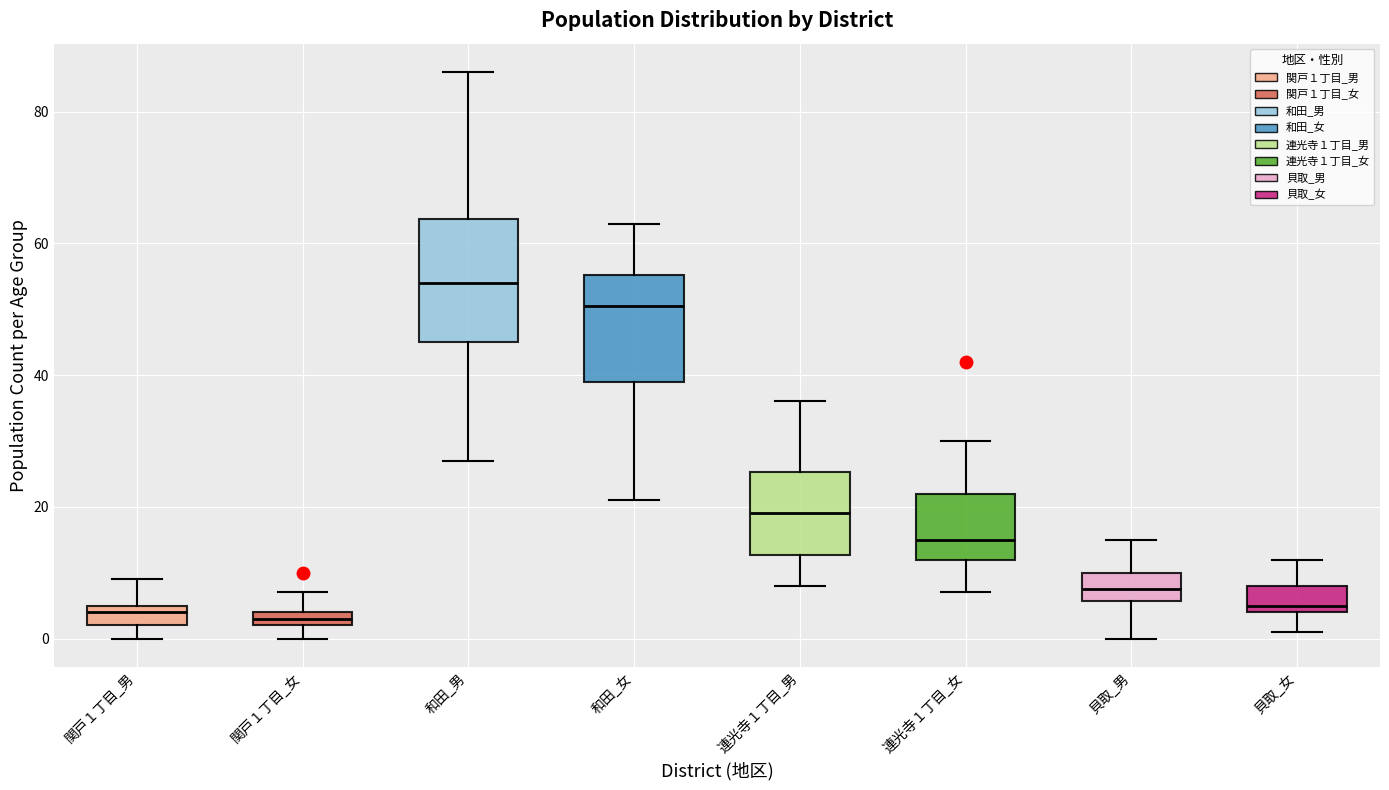

Where does the lower whisker of the box for 貝取_女 end on the y-axis? The values are not printed on the chart, so give them approximately, as read against the axis.

2